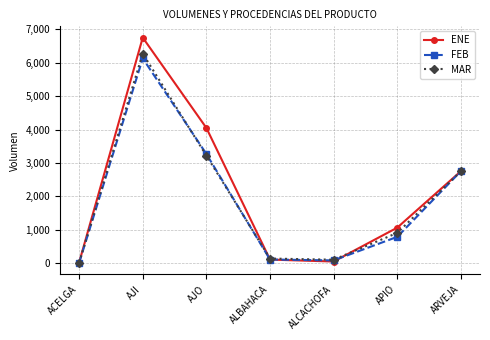

At which label is MAR closest to 3143?

AJO